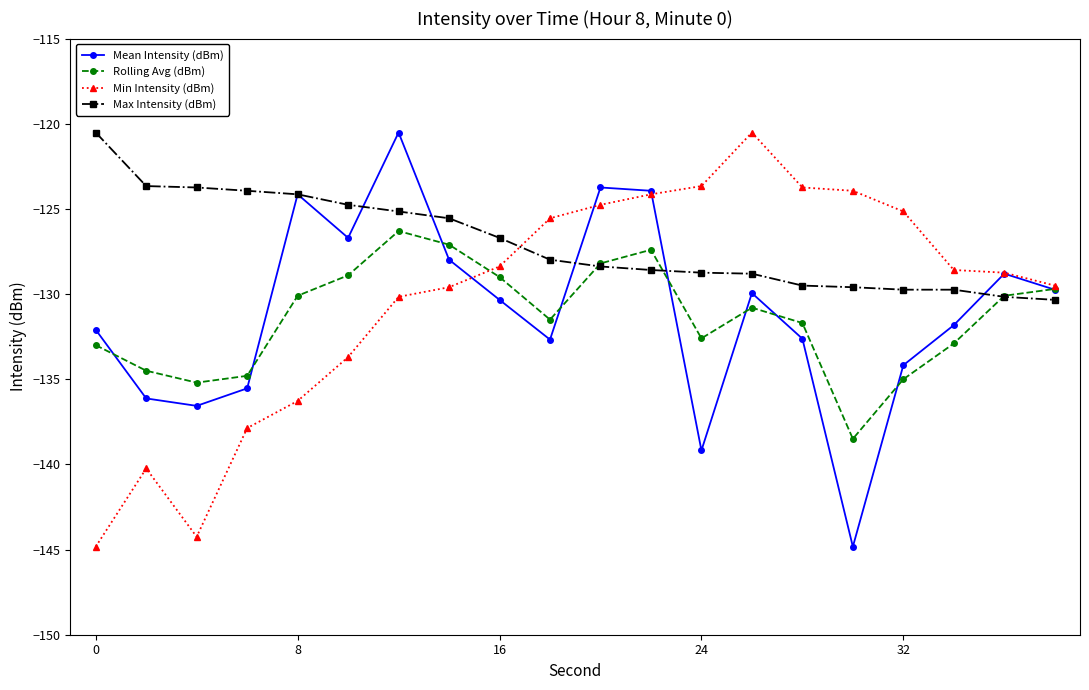

What is the value of the Mean Intensity (dBm) point at the 8th from the left?

-128.0